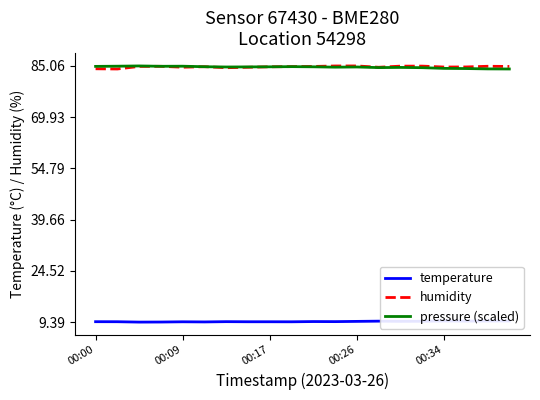

True or false: temperature has more than 2 points higher than both neighbors.

True